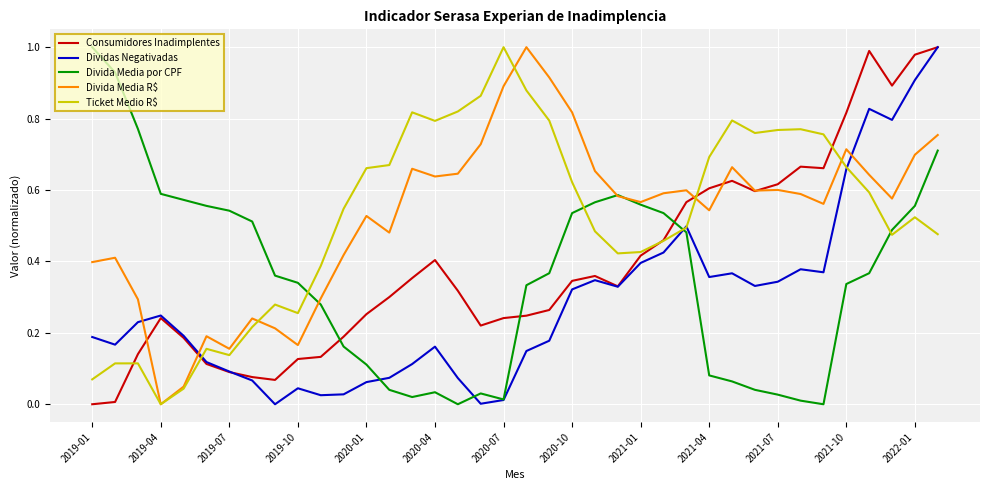

How many times do Dividas Negativadas and Divida Media R$ cross each other?

3